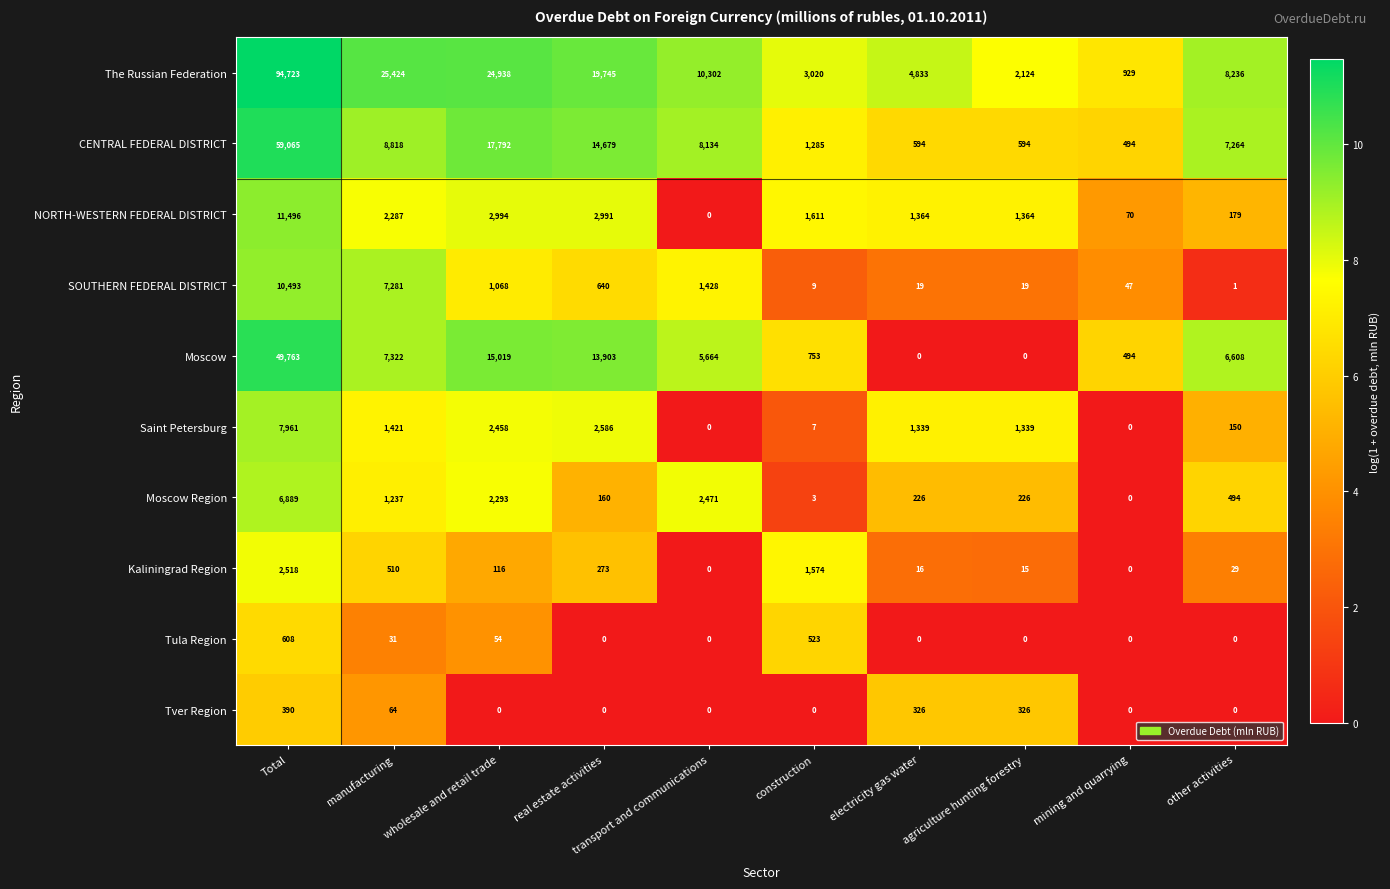

Which series has the largest range (max minus min)?

The Russian Federation